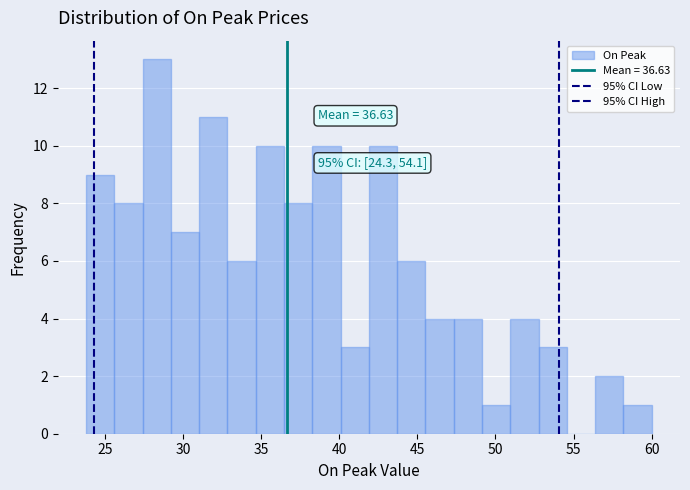

Around what value on the x-axis is the tallest bar? Give the approximate position of its centre, as read against the axis.

28.5